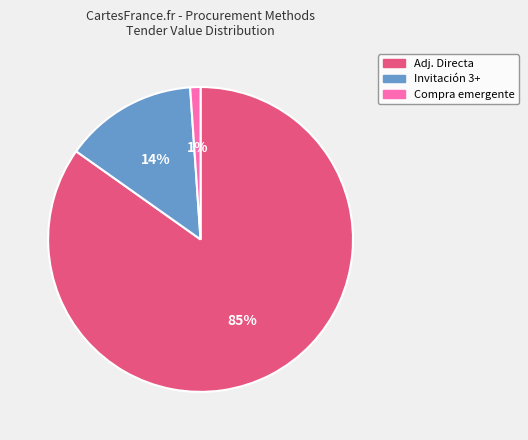

Which category has the biggest portion of the pie?

Adj. Directa